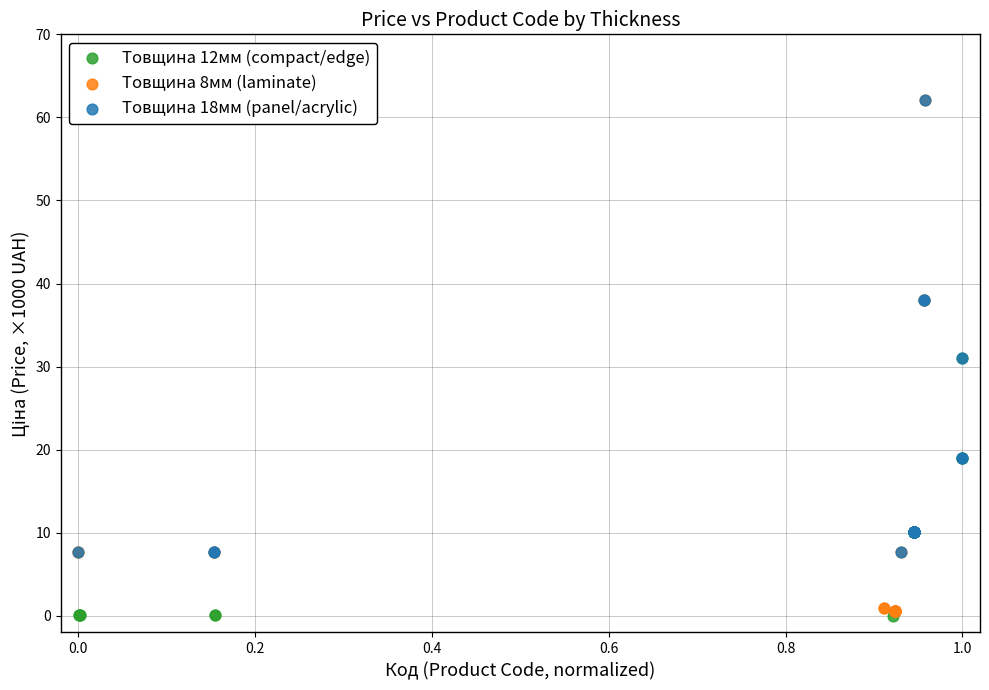

Which series has the largest Y range (max minus min)?

Товщина 8мм (laminate)